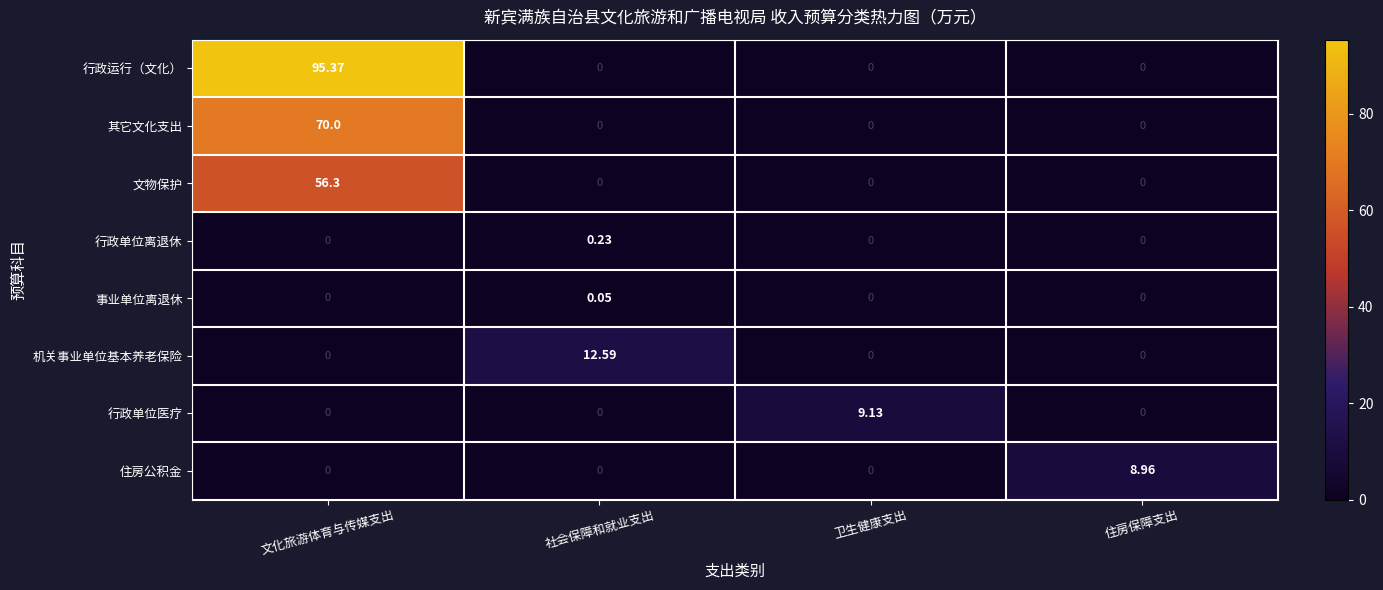

Which series has the widest spread of values?

行政运行（文化）